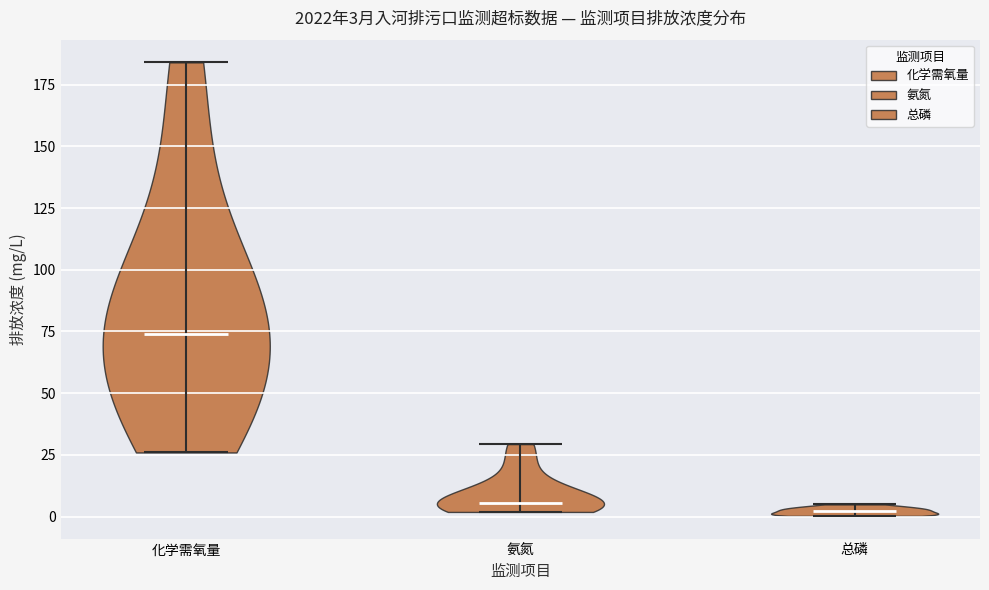

Which violin has the highest median line?

化学需氧量